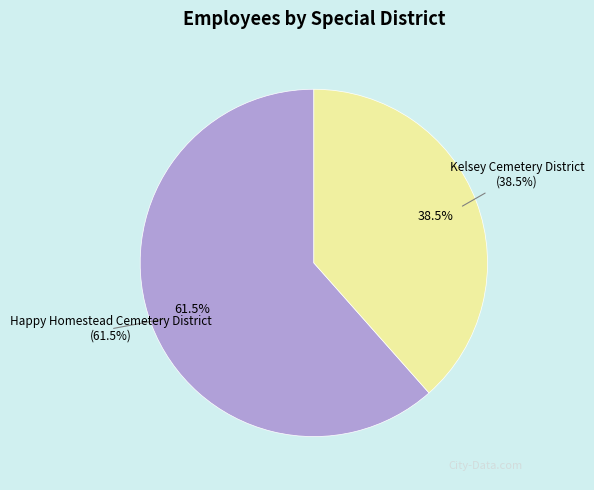

What percentage is the Happy Homestead Cemetery District slice, to the nearest percent?

62%